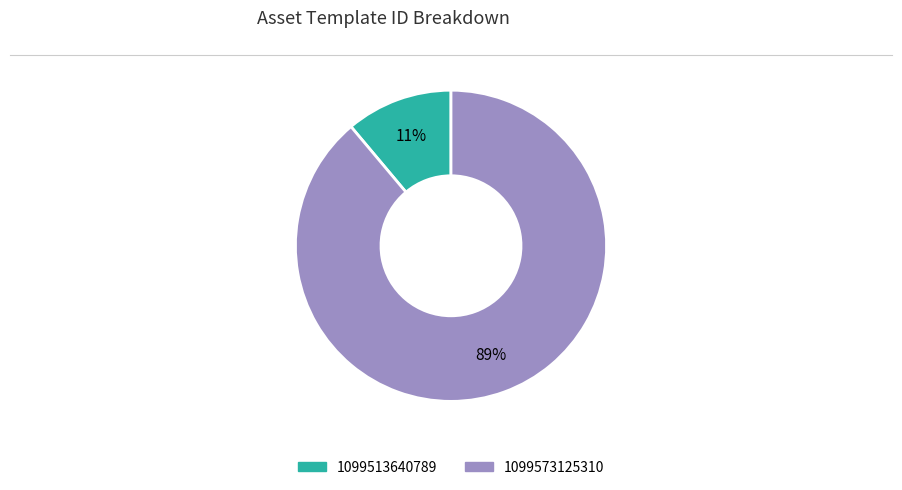

To the nearest percent, what is the difference between the largest and smallest slice percentages?

78%